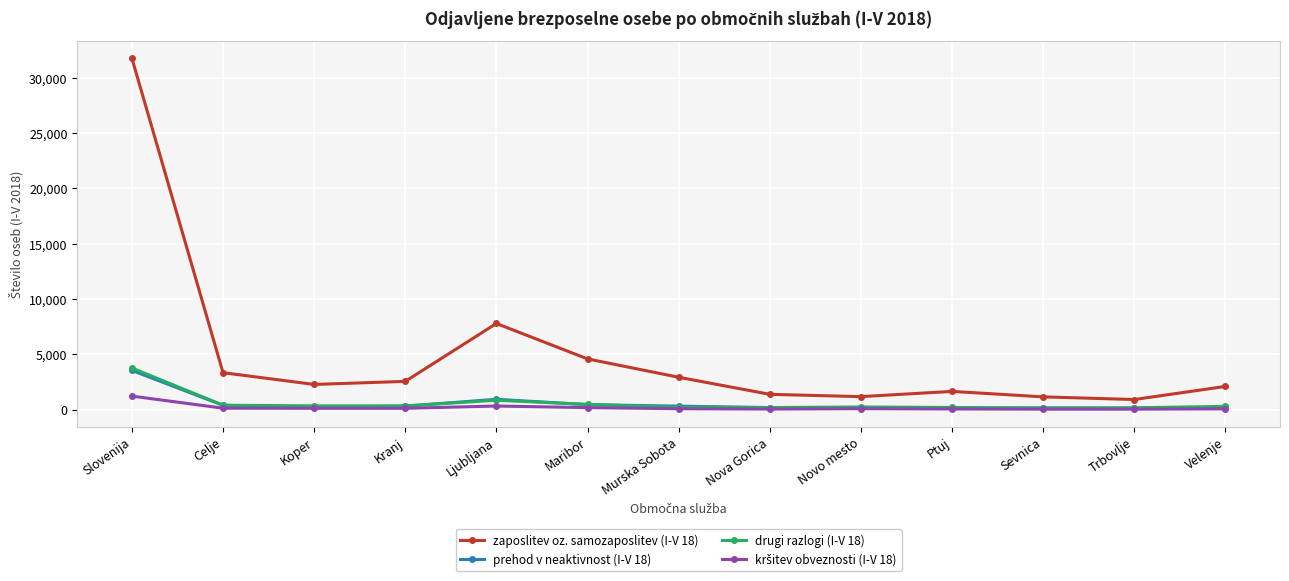

True or false: zaposlitev oz. samozaposlitev (I-V 18) and drugi razlogi (I-V 18) intersect in this chart.

False